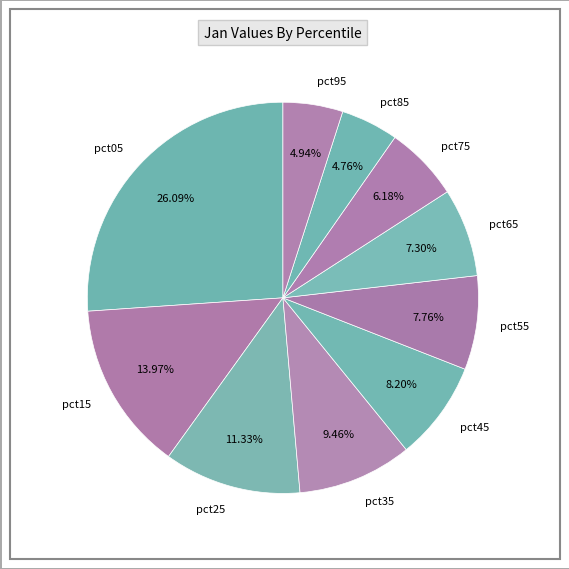

Does any single category account for the majority?

No